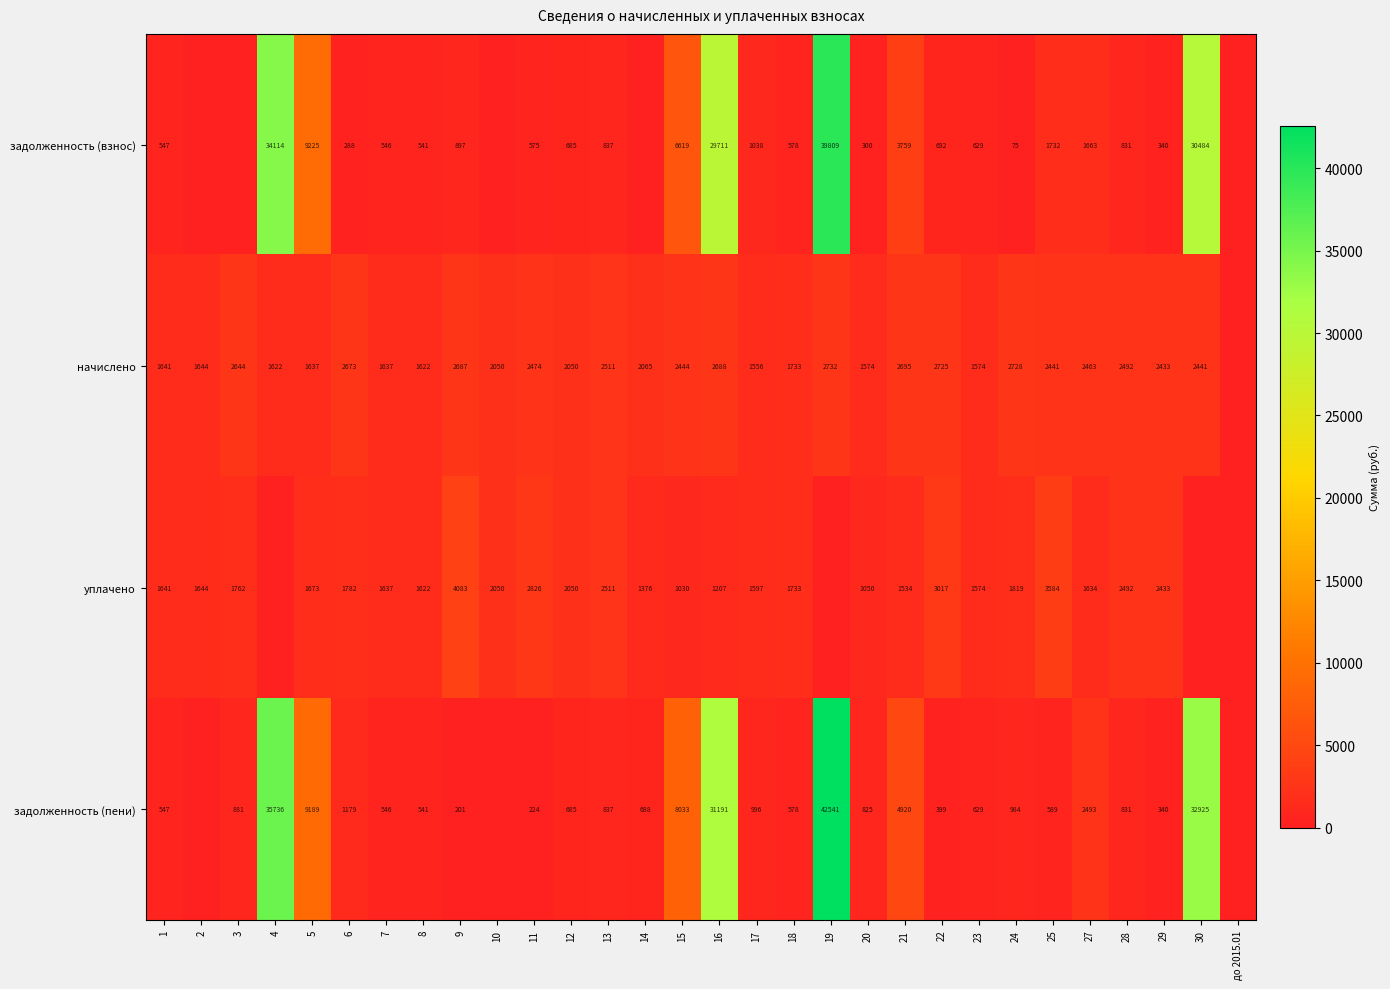

Which has a higher value, 12 or 11?

12